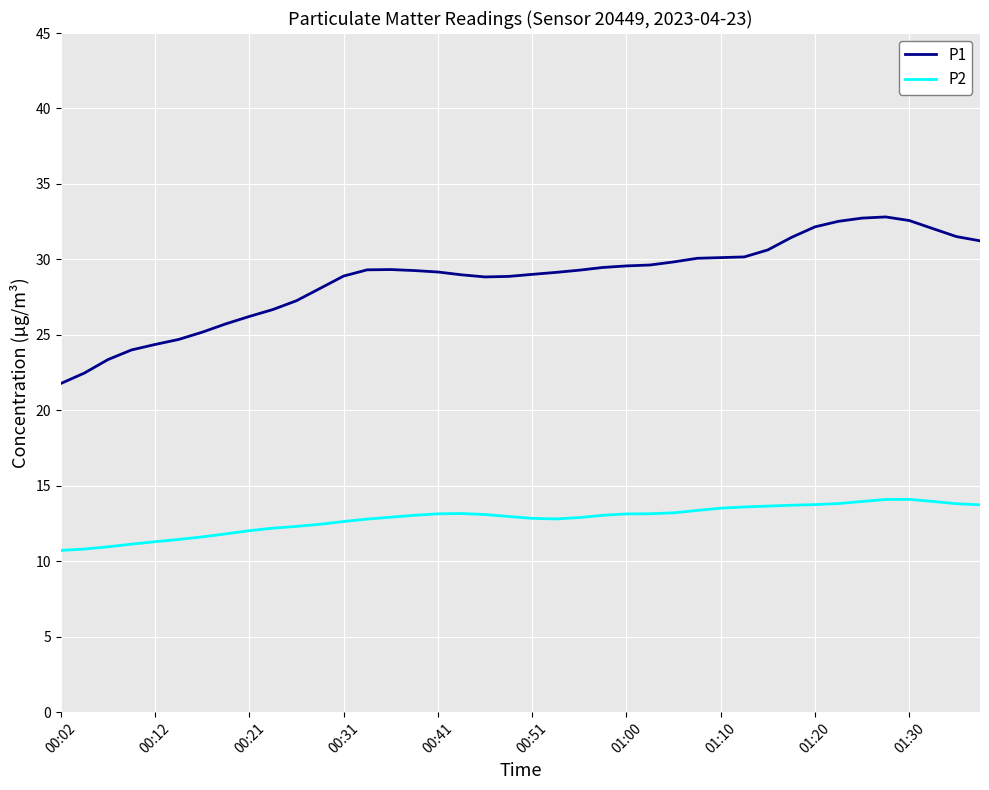

What is the minimum value shown in the chart?

10.7